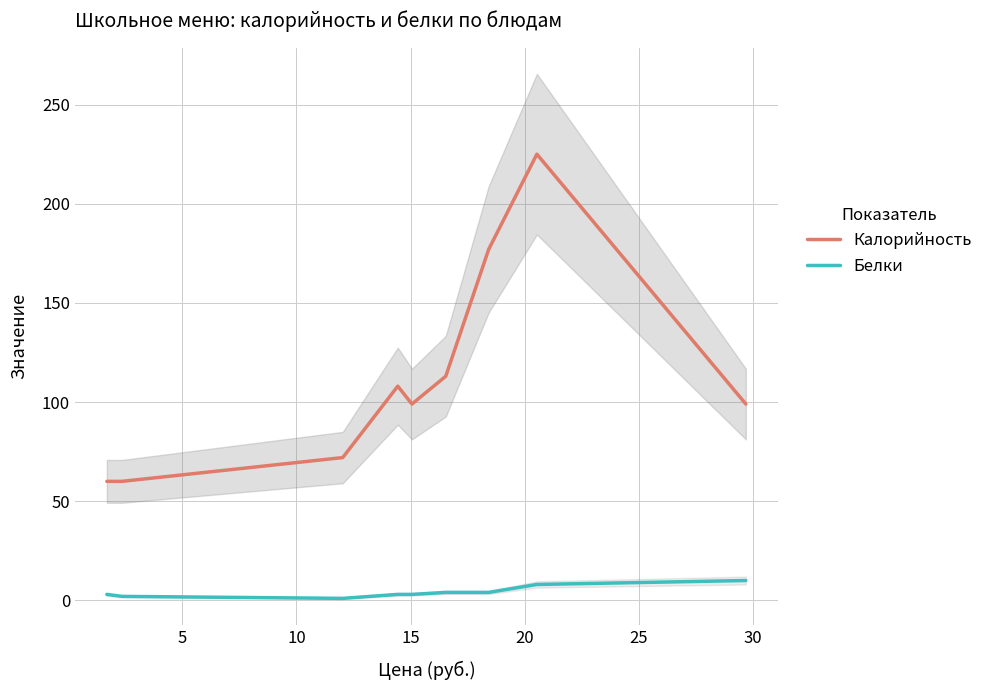

True or false: Белки and Калорийность cross at least once.

False